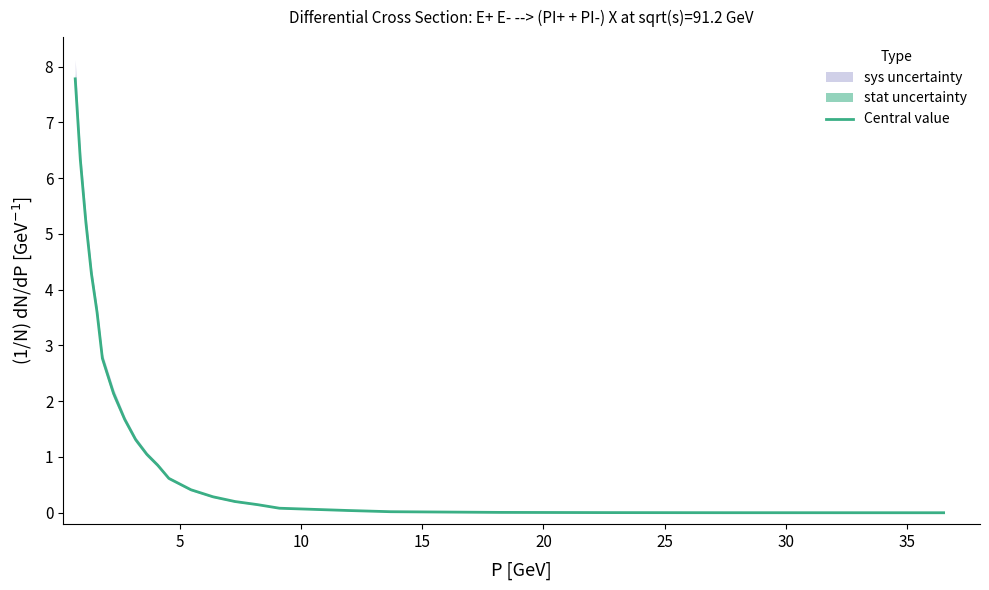

Does the chart have visible grid lines?

No